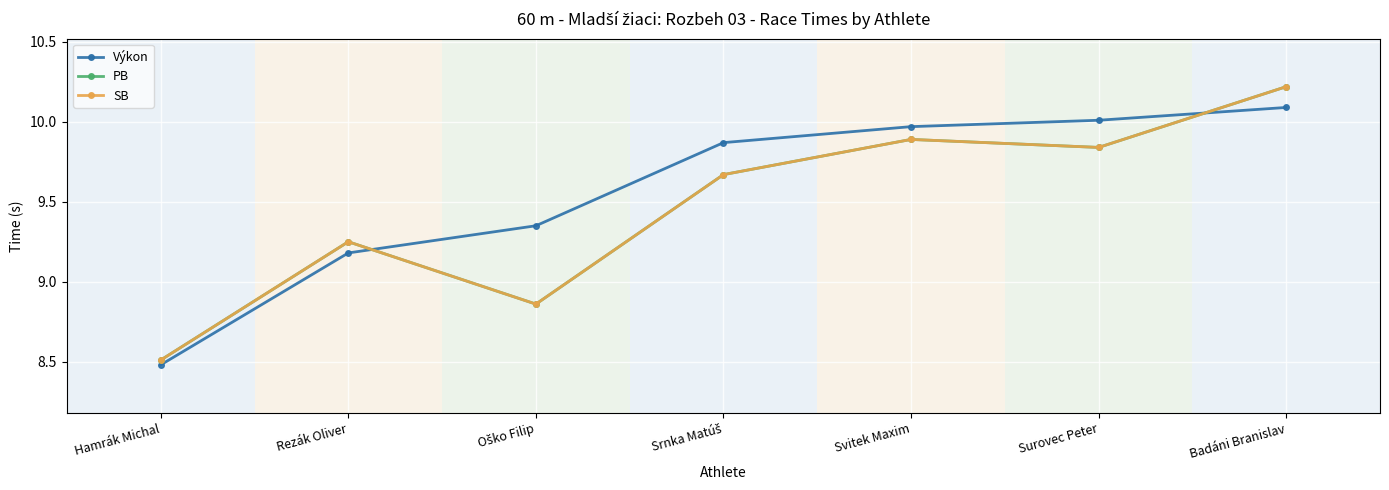

Reading left to right, list all the values displayed in this chart.

Výkon: 8.5	9.2	9.3	9.9	10.0	10.0	10.1
PB: 8.5	9.2	8.9	9.7	9.9	9.8	10.2
SB: 8.5	9.2	8.9	9.7	9.9	9.8	10.2